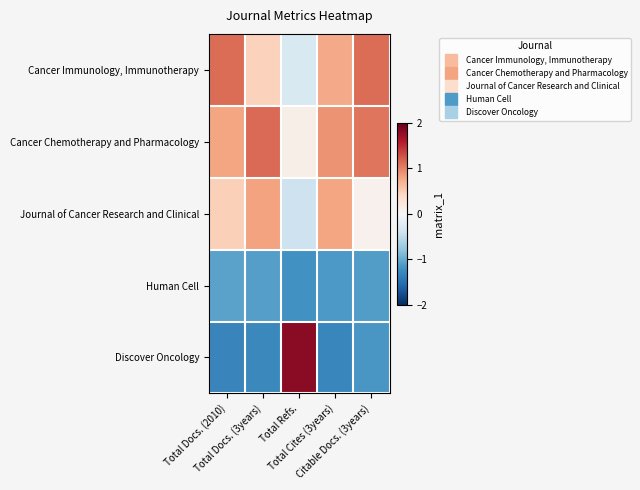

Which has a higher value, Citable Docs. (3years) or Total Refs.?

Citable Docs. (3years)